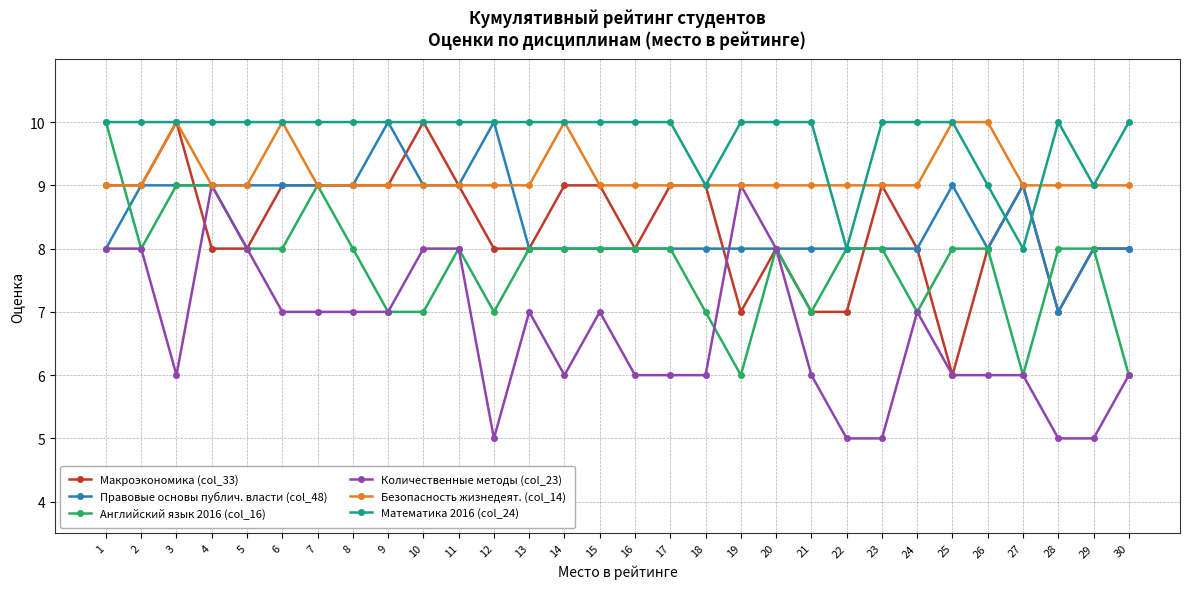

What is the approximate value of Безопасность жизнедеят. (col_14) at 6?

10